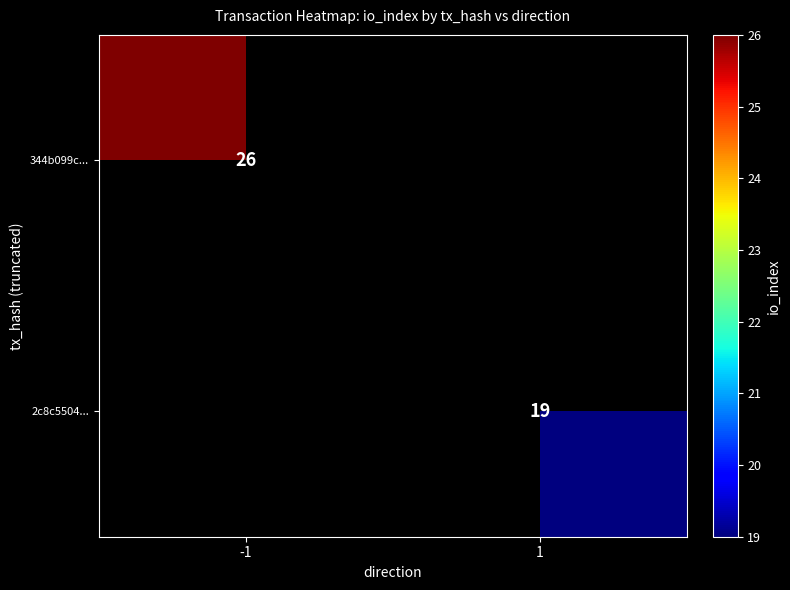

Is it true that 2c8c5504... equals 19 at 1?

True